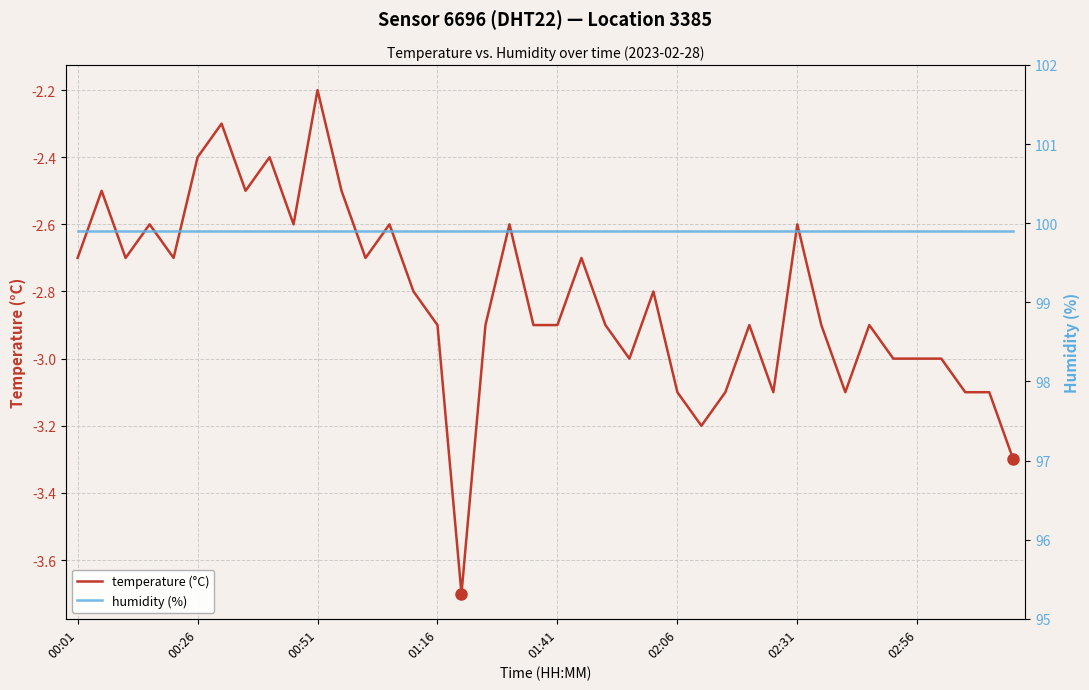

Rank the series by their average value, from highest to lowest.

humidity (%), temperature (°C)